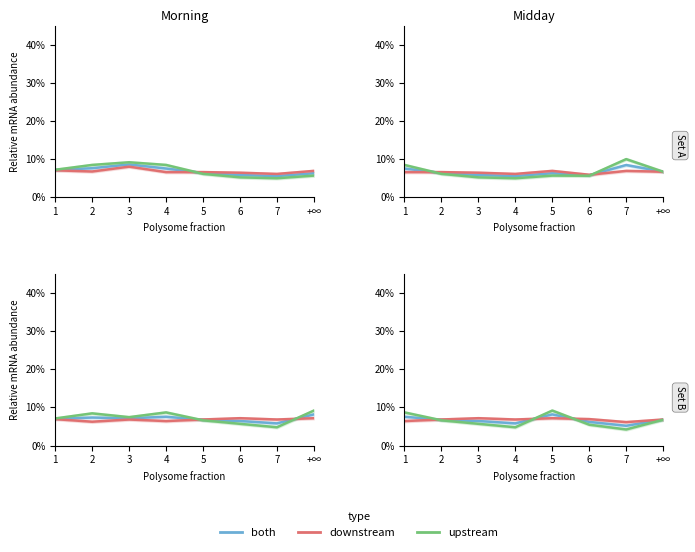

What is the smallest value displayed?

4.2